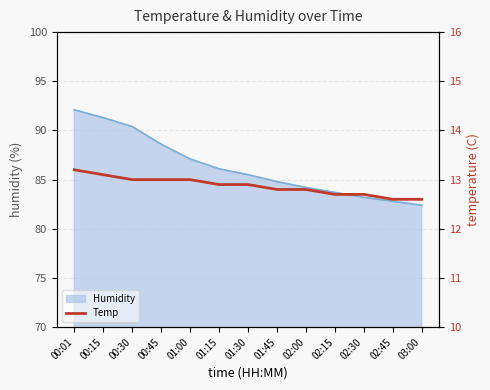

Between 00:01 and 00:15, which is larger?

00:01